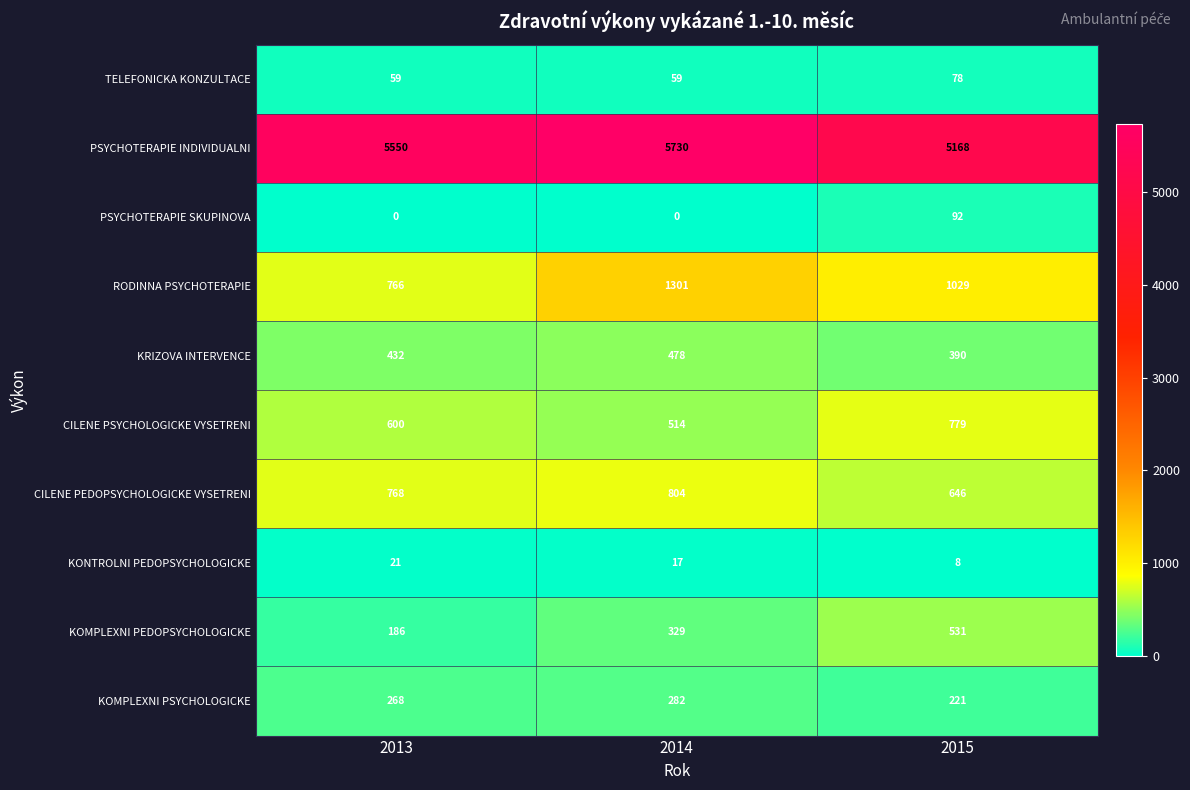

Which series changed the most between 2014 and 2015?

PSYCHOTERAPIE INDIVIDUALNI